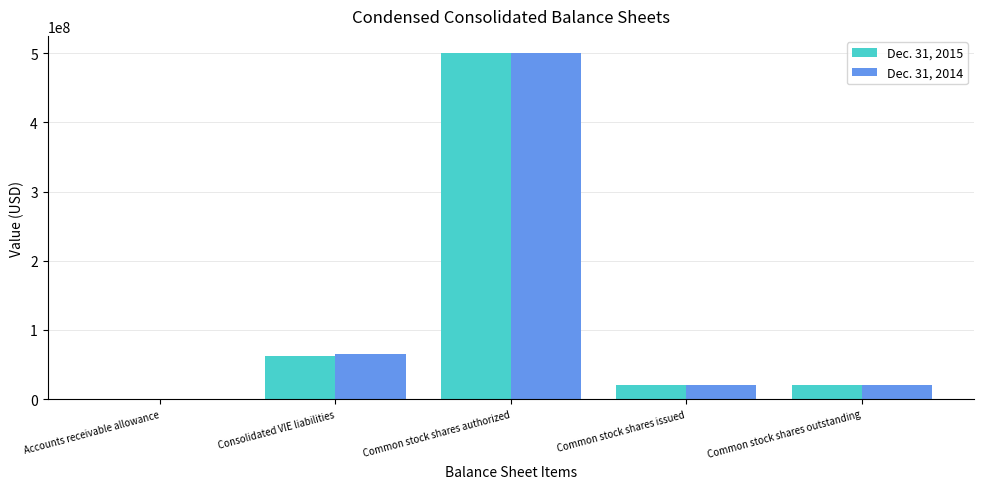

Are the bars grouped side by side (vs. stacked)?

Yes